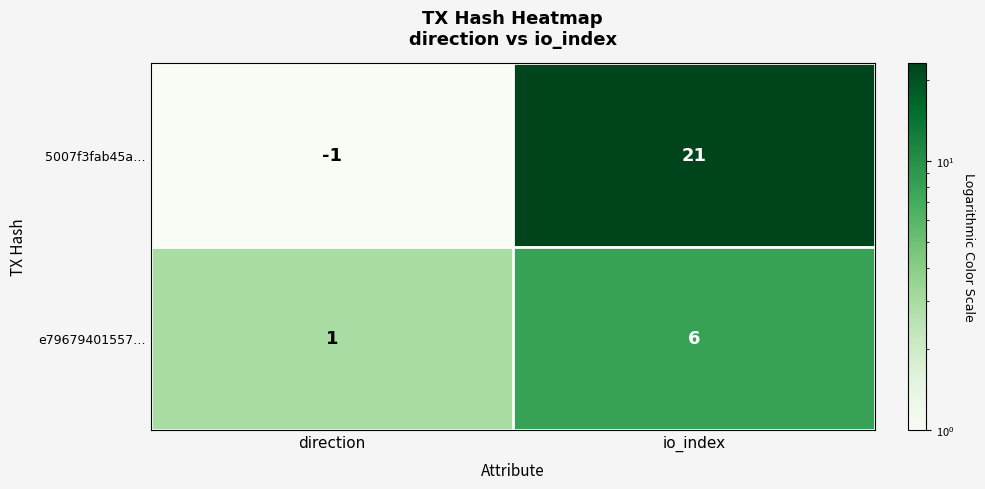

Is it true that e79679401557… equals 3 at io_index?

False